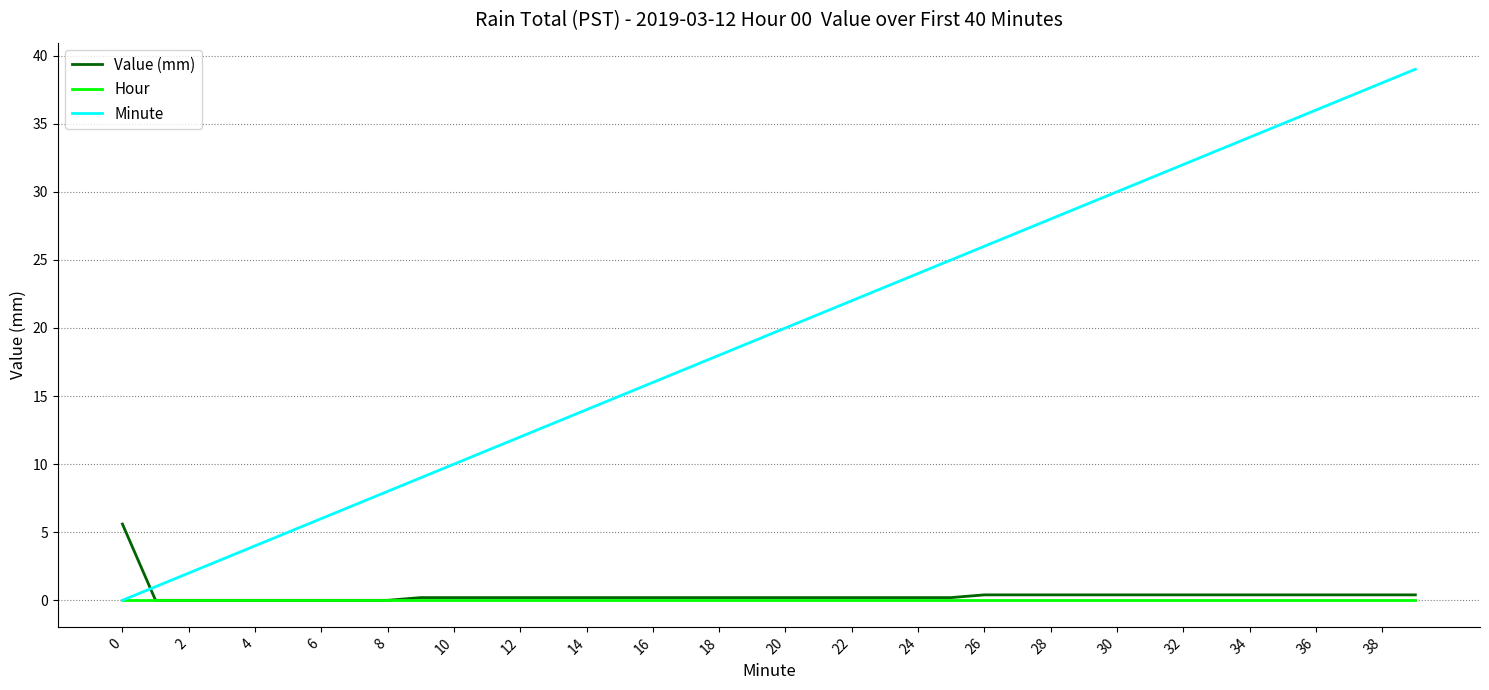

What is the sum of all Value (mm) values?

14.6